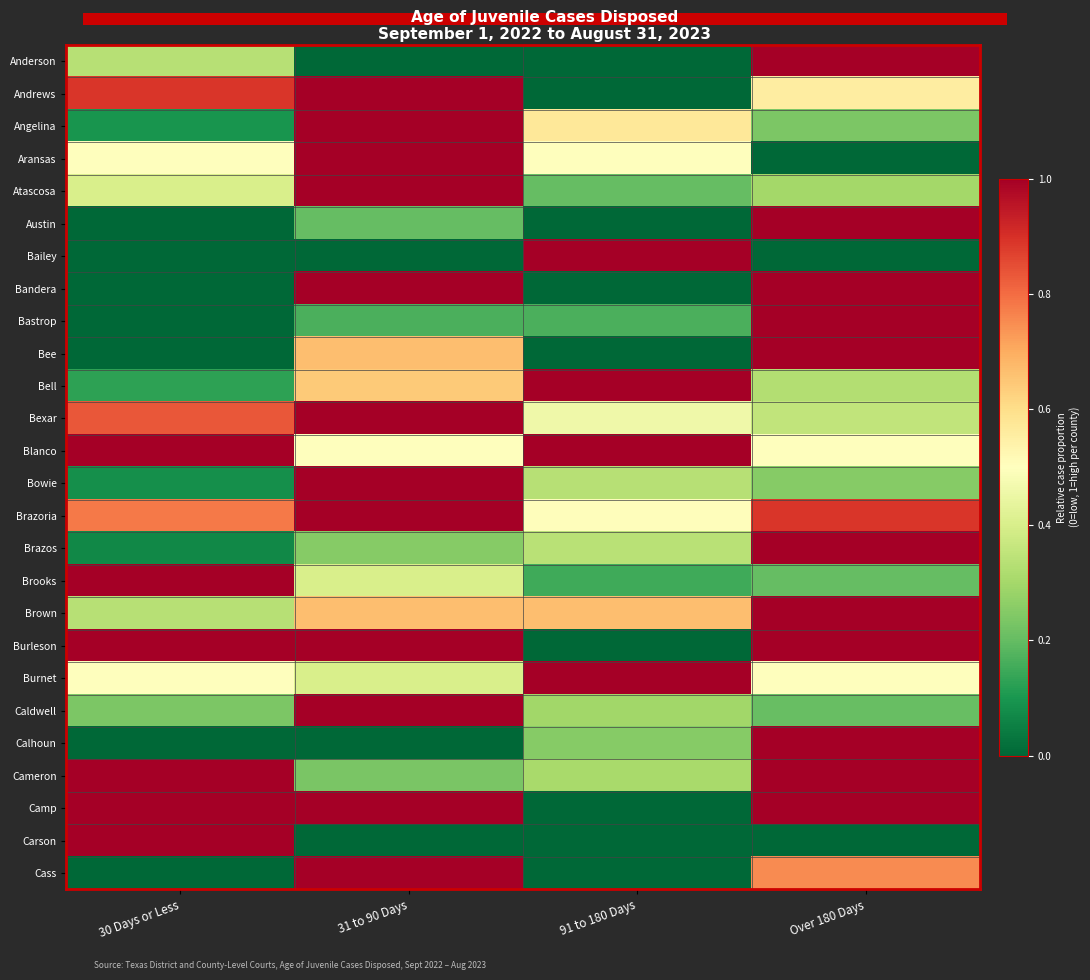

At which category is the sum across all series the highest?

31 to 90 Days